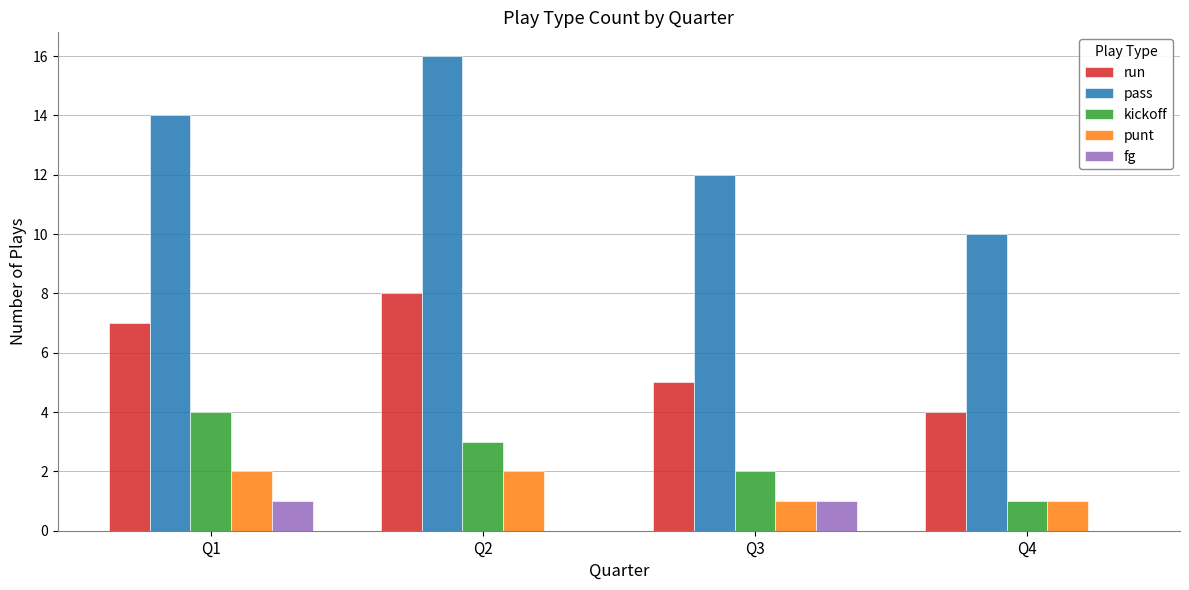

What is the sum of all run values?

24